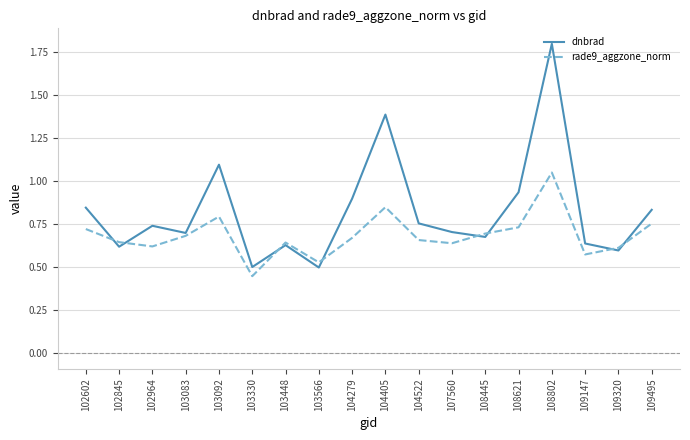

At which label does dnbrad reach its peak?

108802